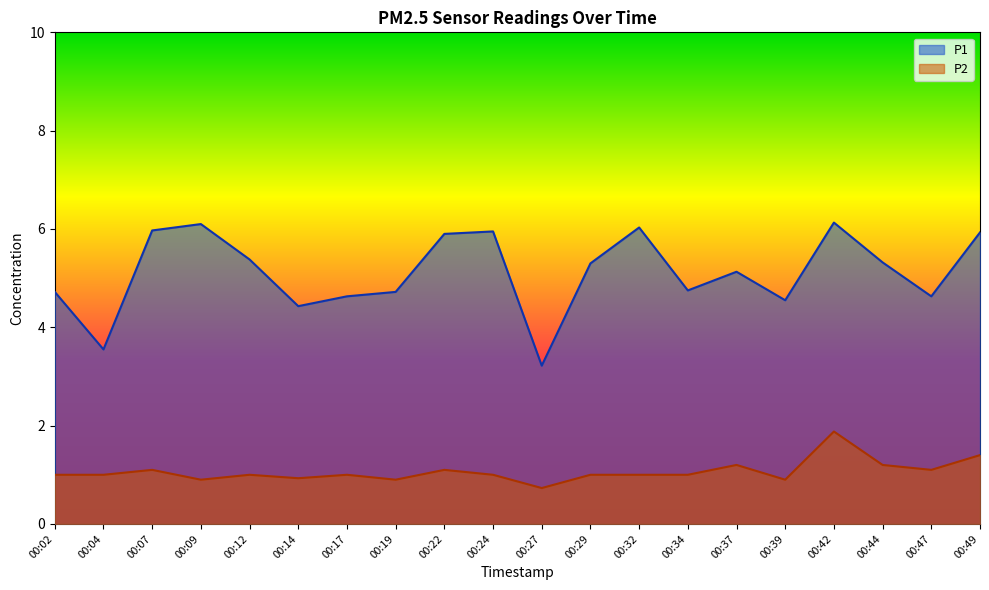

What is the average value of the P1 series?

5.1